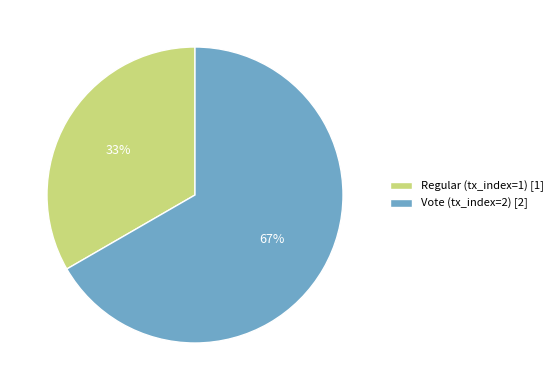

How many segments does this pie chart have?

2